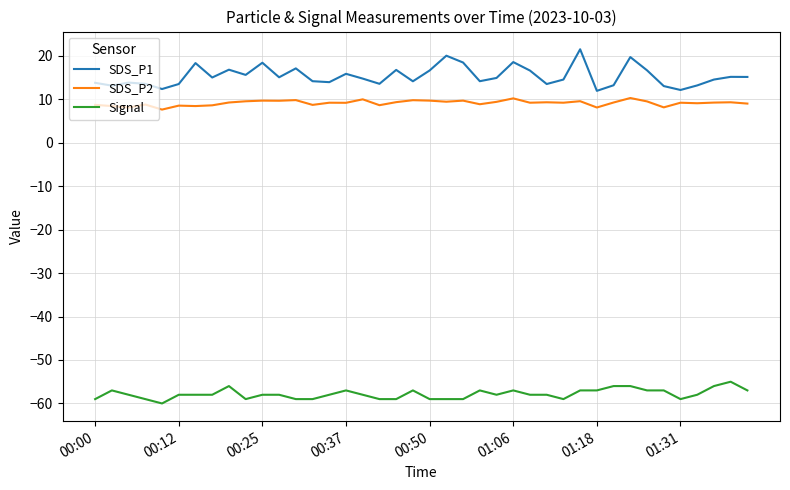

What is the minimum value shown in the chart?

-60.0